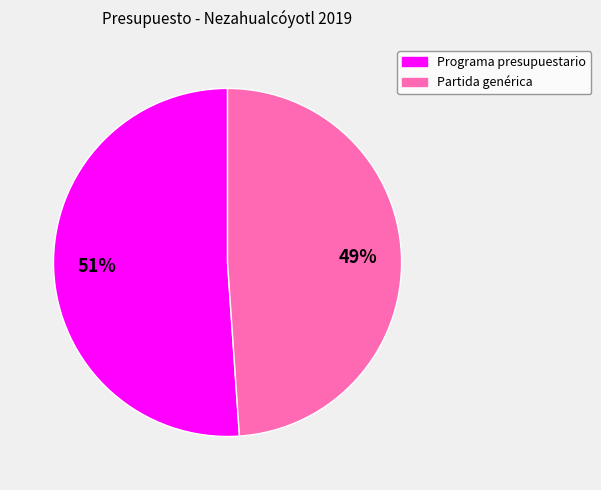

What percentage is the Programa presupuestario slice, to the nearest percent?

51%